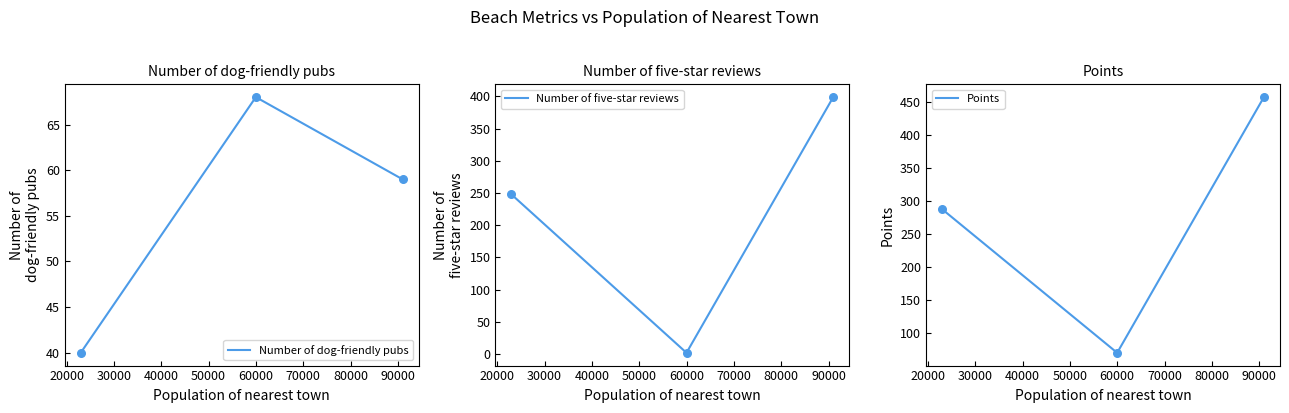

At how many categories does at least one series exceed 161?

2